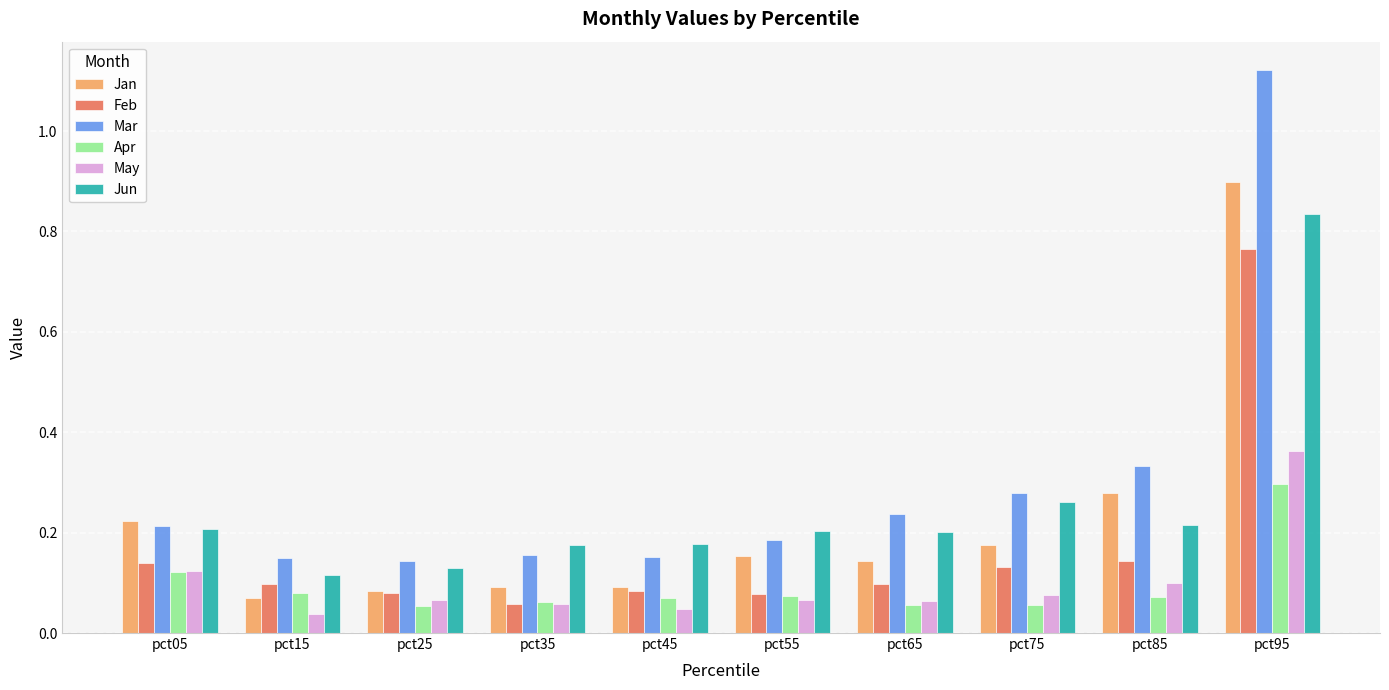

The Mar series shows 0.2 at pct65. True or false?

True